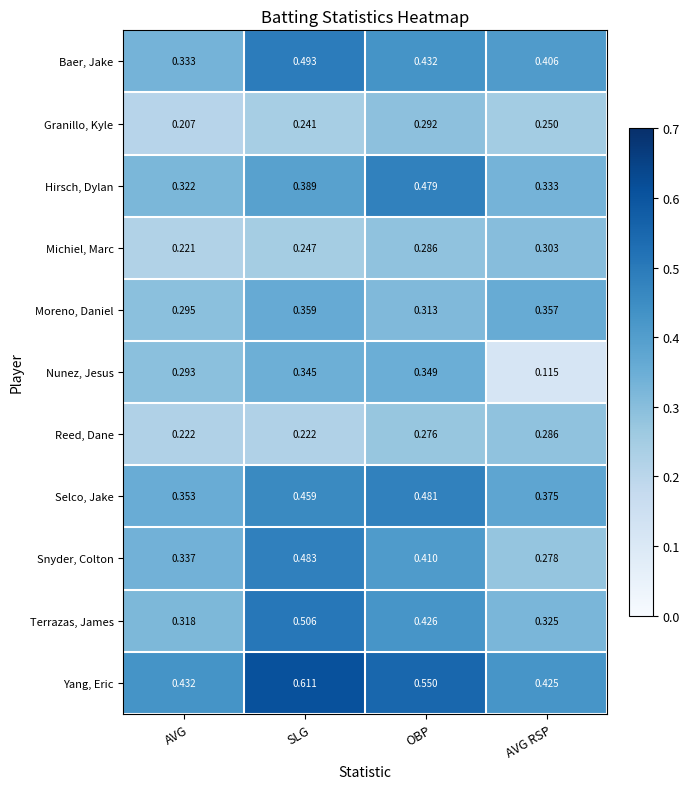

List the labels in order of Nunez, Jesus value, smallest first.

AVG RSP, AVG, SLG, OBP